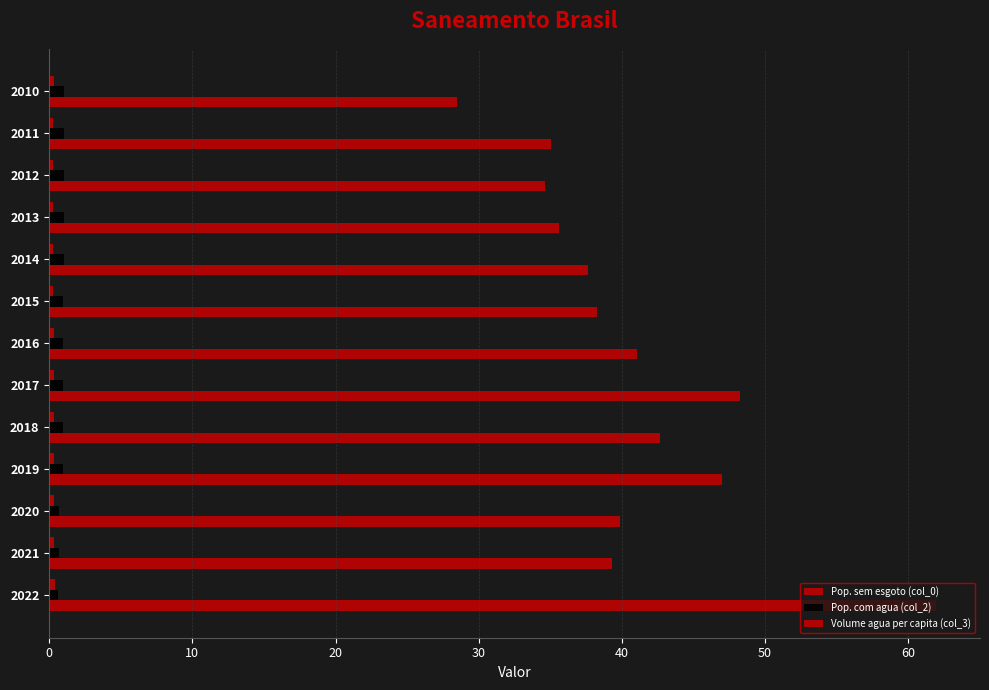

What is the average value of the Pop. com agua (col_2) series?

0.9